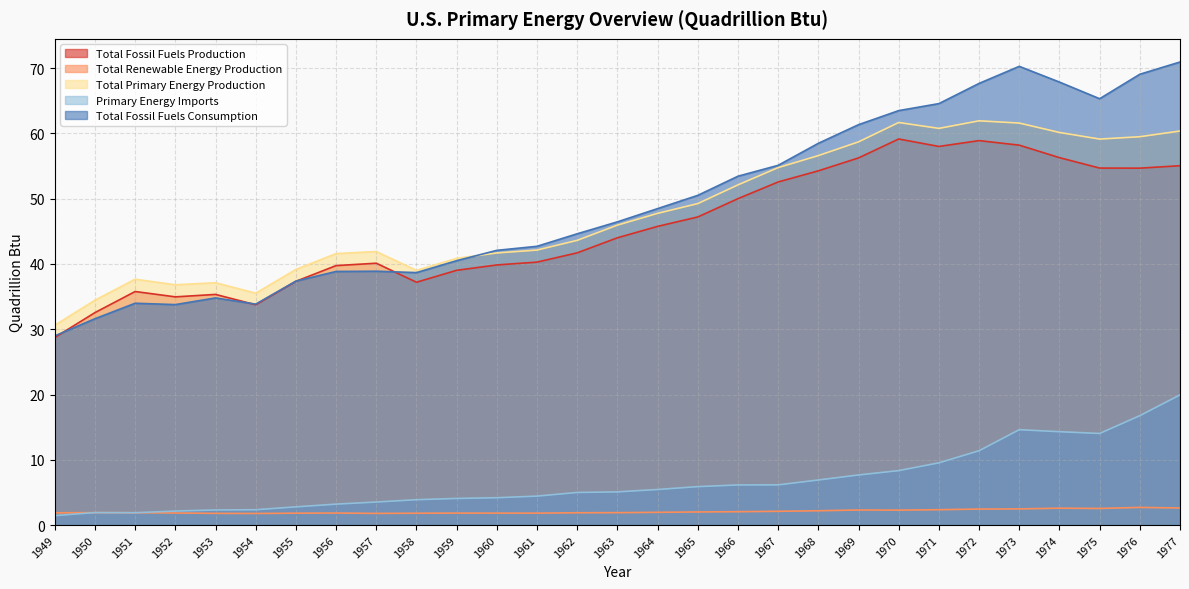

Reading left to right, what are all the values shown in this chart?

Total Fossil Fuels Production: 1949=28.7	1950=32.6	1951=35.8	1952=35.0	1953=35.3	1954=33.8	1955=37.3	1956=39.8	1957=40.1	1958=37.2	1959=39.0	1960=39.9	1961=40.3	1962=41.7	1963=44.0	1964=45.8	1965=47.2	1966=50.0	1967=52.6	1968=54.3	1969=56.3	1970=59.2	1971=58.0	1972=58.9	1973=58.2	1974=56.3	1975=54.7	1976=54.7	1977=55.1
Total Renewable Energy Production: 1949=1.9	1950=1.9	1951=1.9	1952=1.8	1953=1.8	1954=1.8	1955=1.8	1956=1.8	1957=1.8	1958=1.8	1959=1.8	1960=1.8	1961=1.8	1962=1.9	1963=1.9	1964=2.0	1965=2.0	1966=2.0	1967=2.1	1968=2.2	1969=2.3	1970=2.3	1971=2.4	1972=2.4	1973=2.5	1974=2.6	1975=2.5	1976=2.7	1977=2.6
Total Primary Energy Production: 1949=30.6	1950=34.5	1951=37.7	1952=36.8	1953=37.1	1954=35.5	1955=39.2	1956=41.6	1957=41.9	1958=39.0	1959=40.9	1960=41.7	1961=42.1	1962=43.6	1963=46.0	1964=47.8	1965=49.3	1966=52.1	1967=54.8	1968=56.6	1969=58.7	1970=61.7	1971=60.8	1972=61.9	1973=61.6	1974=60.2	1975=59.1	1976=59.5	1977=60.4
Primary Energy Imports: 1949=1.4	1950=1.9	1951=1.9	1952=2.1	1953=2.3	1954=2.3	1955=2.8	1956=3.2	1957=3.5	1958=3.9	1959=4.1	1960=4.2	1961=4.4	1962=5.0	1963=5.1	1964=5.4	1965=5.9	1966=6.1	1967=6.2	1968=6.9	1969=7.7	1970=8.3	1971=9.5	1972=11.4	1973=14.6	1974=14.3	1975=14.0	1976=16.8	1977=19.9
Total Fossil Fuels Consumption: 1949=29.0	1950=31.6	1951=34.0	1952=33.8	1953=34.8	1954=33.9	1955=37.4	1956=38.9	1957=38.9	1958=38.7	1959=40.5	1960=42.1	1961=42.7	1962=44.6	1963=46.5	1964=48.5	1965=50.5	1966=53.4	1967=55.1	1968=58.5	1969=61.3	1970=63.5	1971=64.6	1972=67.7	1973=70.3	1974=67.9	1975=65.3	1976=69.1	1977=70.9